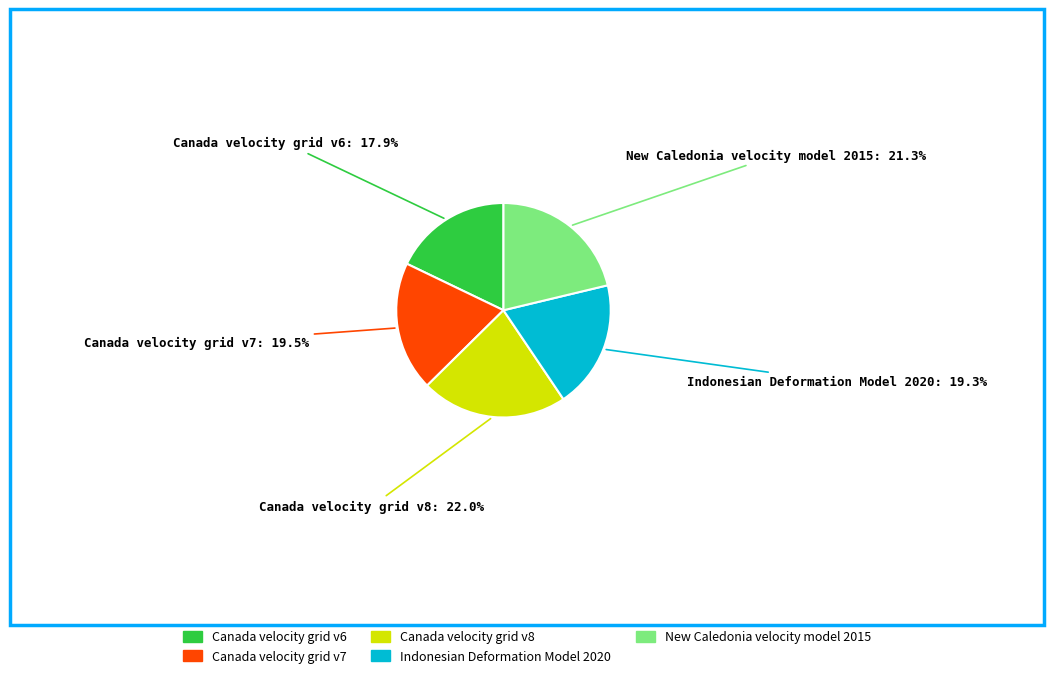

Does Canada velocity grid v7 account for over 50% of the chart?

No